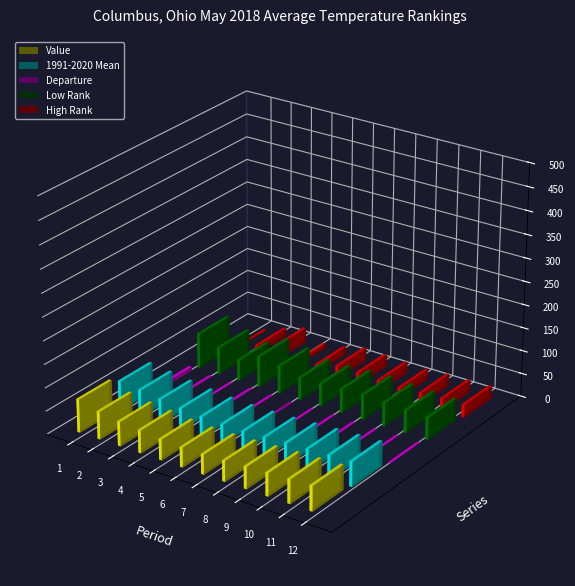

How many data points in Departure are above 0?

9